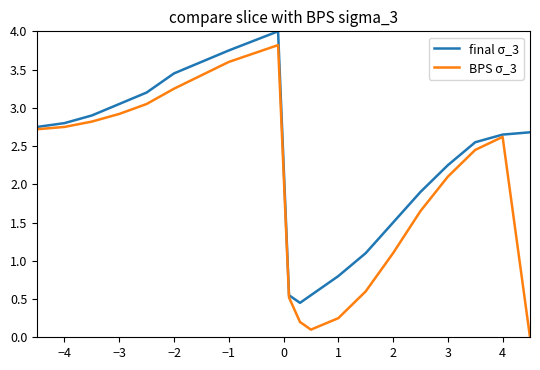

What is the maximum value shown in the chart?

4.0